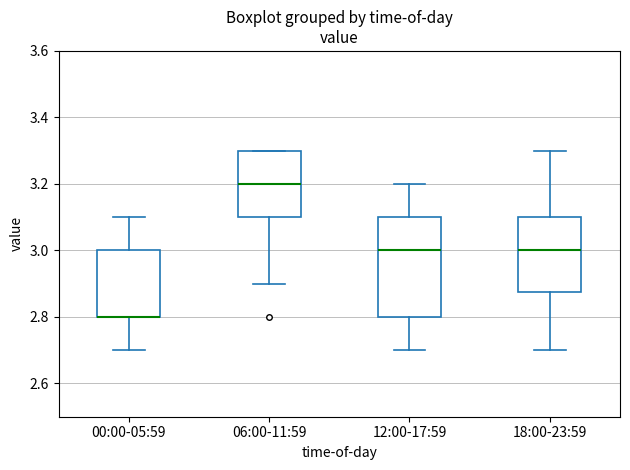

Reading left to right, read every box against the y-axis: the position of its median line, the range the box covers, and the ends of its whiskers. The values are not printed on the chart, so give them approximately, as read against the axis.

00:00-05:59: median 2.80 (drawn on the box's lower edge), box 2.80 to 3.00, whiskers 2.70 to 3.10
06:00-11:59: median 3.20, box 3.10 to 3.30, whiskers 2.90 to 3.30
12:00-17:59: median 3.00, box 2.80 to 3.10, whiskers 2.70 to 3.20
18:00-23:59: median 3.00, box 2.88 to 3.10, whiskers 2.70 to 3.30